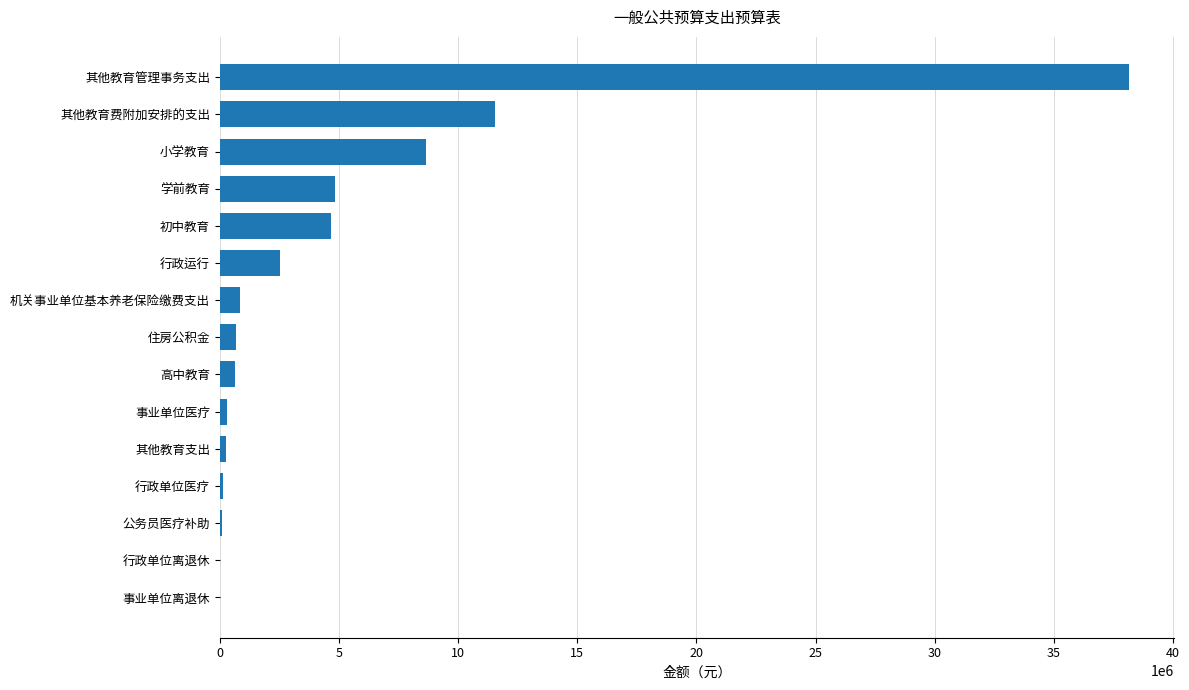

Which category has the highest value across all series?

其他教育管理事务支出